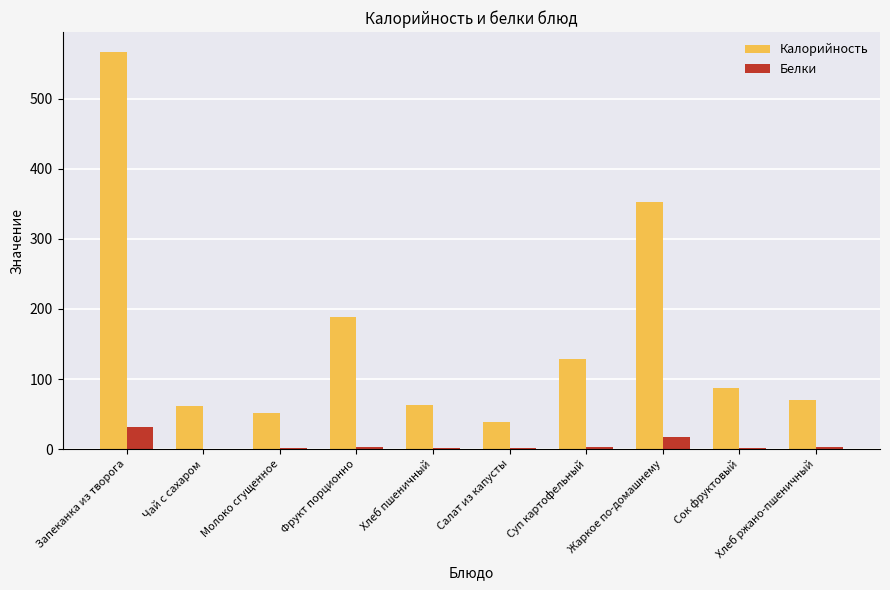

What is the maximum value shown in the chart?

567